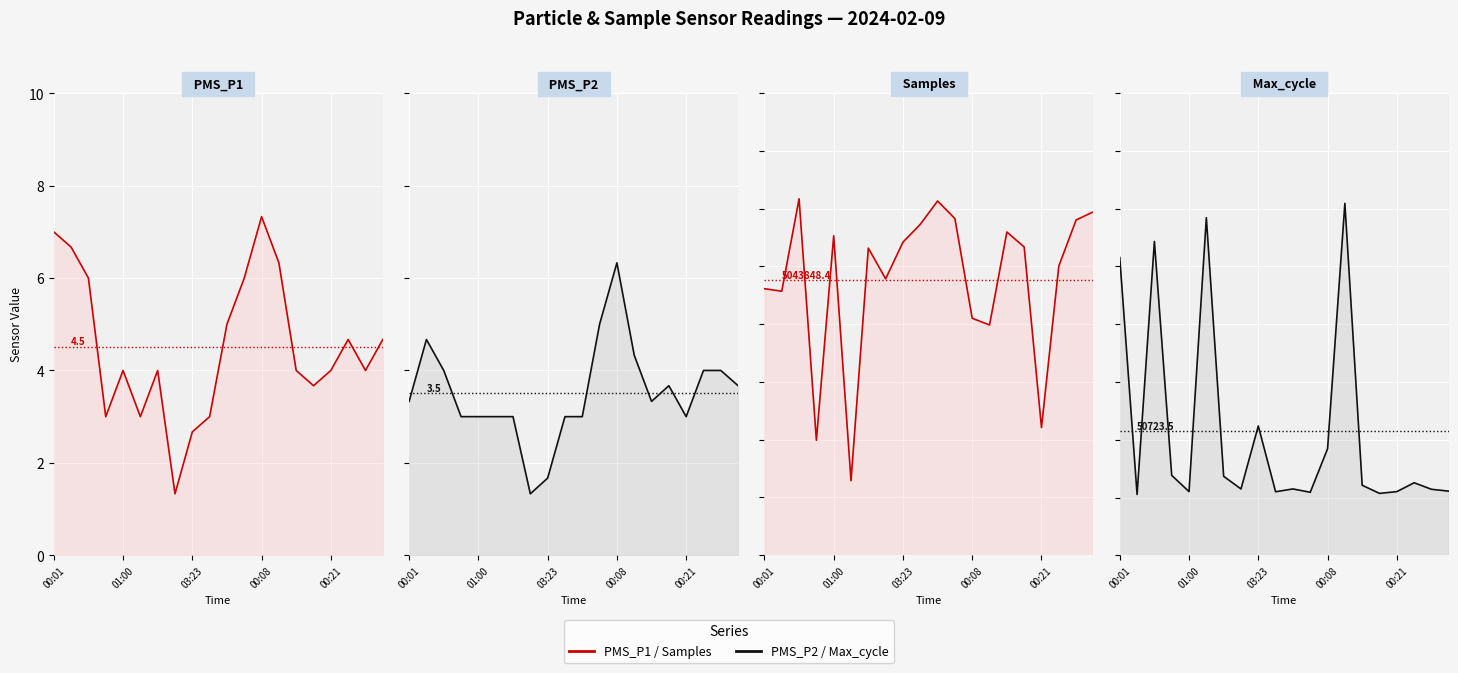

At which label does Samples reach its peak?

03:23